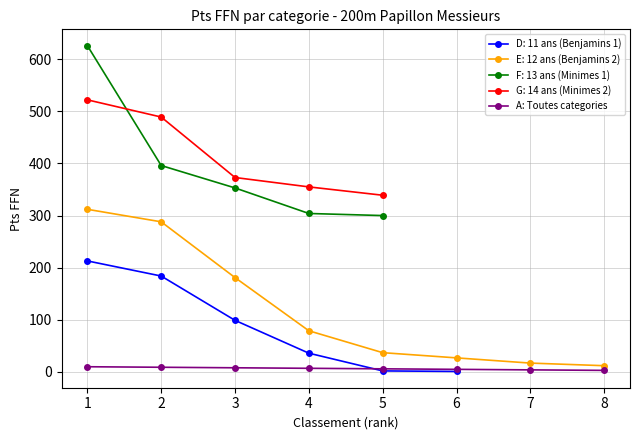

Is the value of A: Toutes categories at 8 greater than the value of E: 12 ans (Benjamins 2) at 7?

No